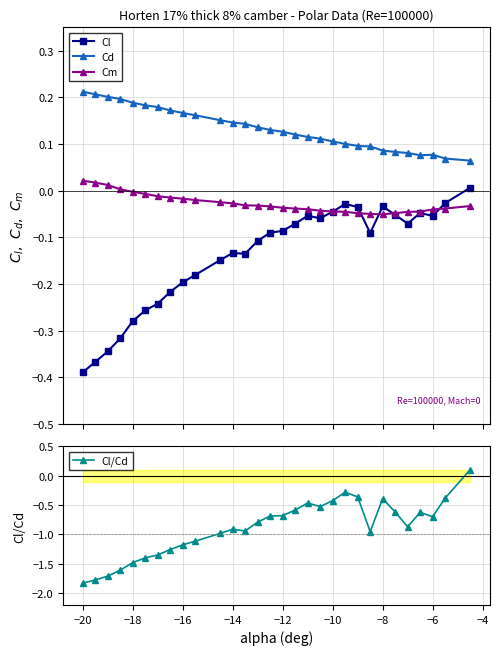

What is the average value of the Cl series?

-0.1